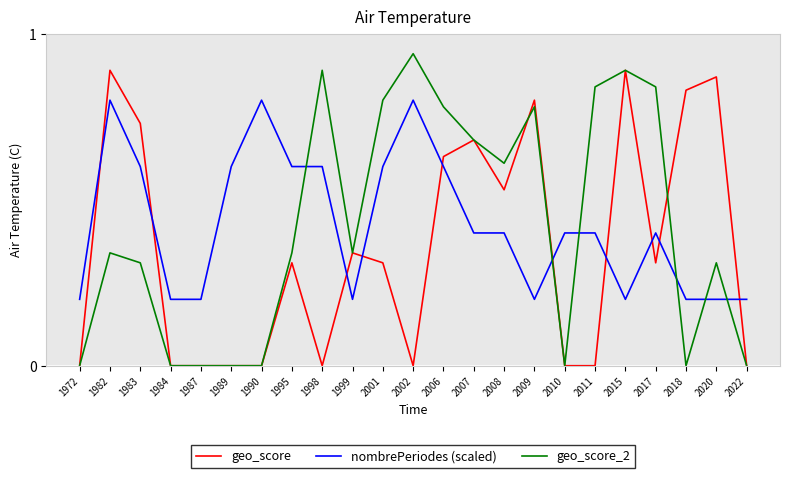

Which category has the highest value across all series?

2002